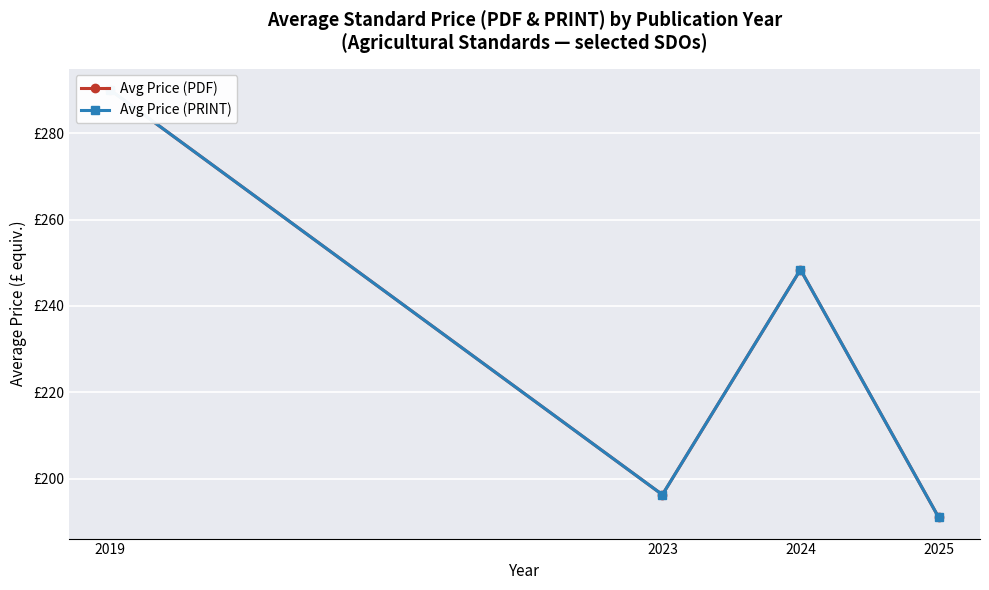

How many values in the Avg Price (PDF) series exceed 248?

2